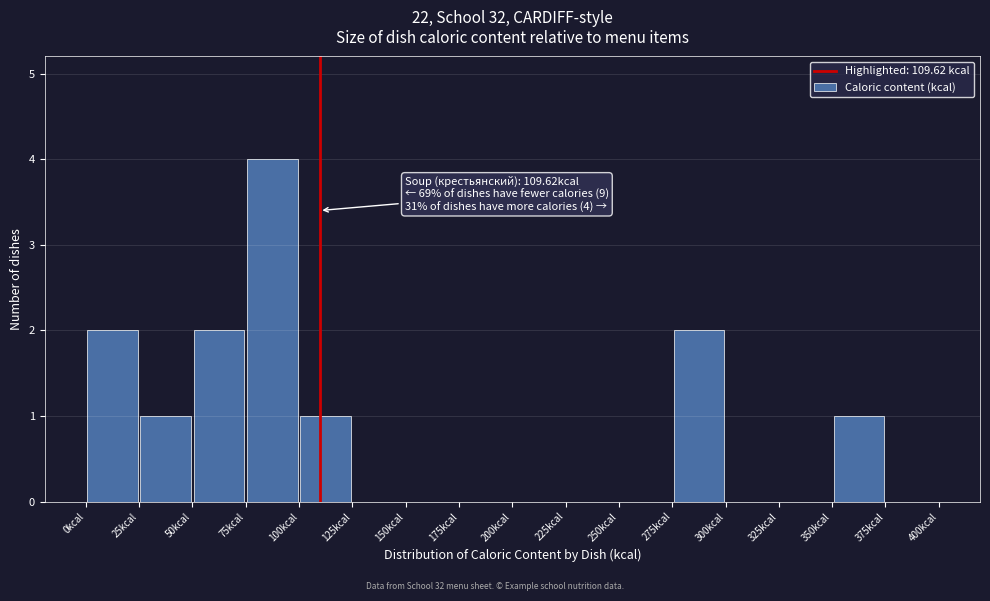

Which range on the x-axis has the tallest bar?

75 to 100